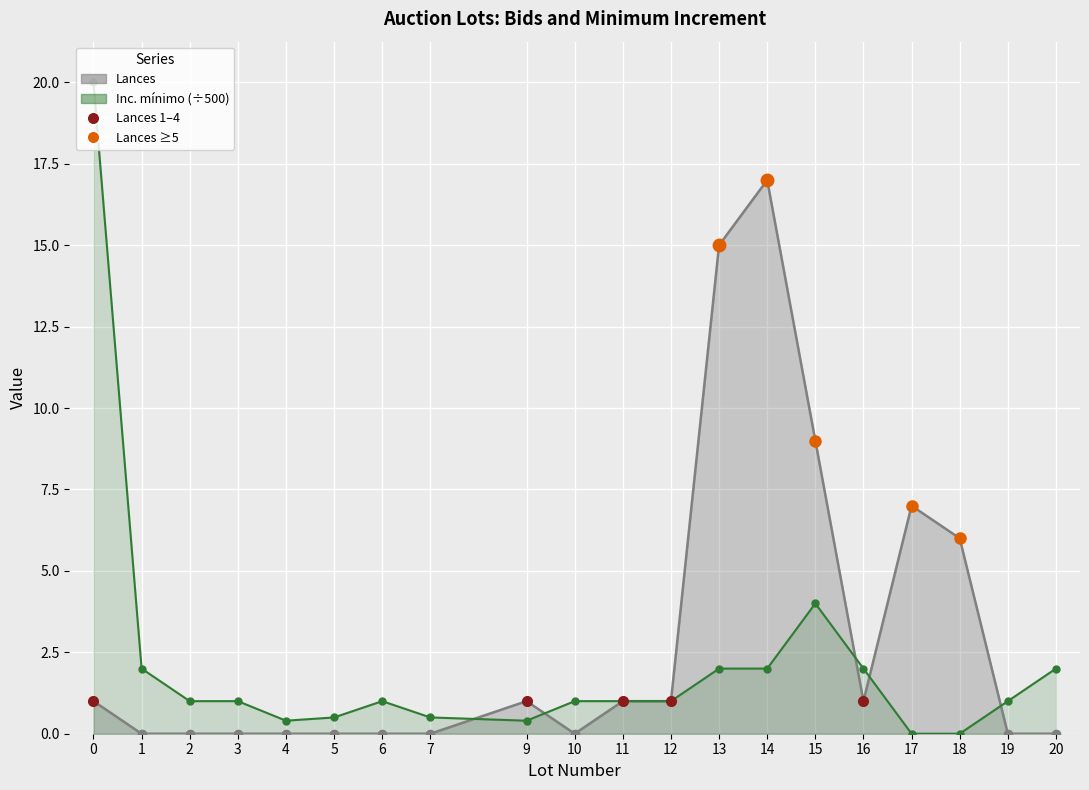

How many data points does each series have?

20